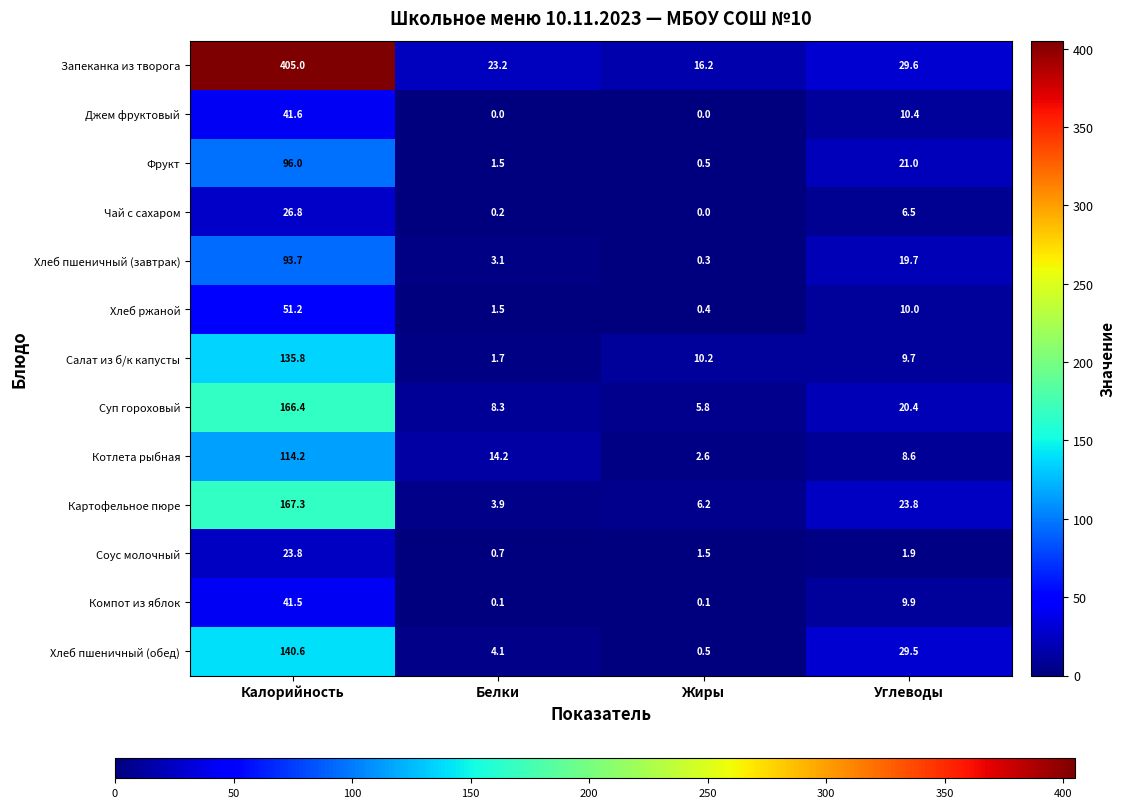

What is the total value across all series at Углеводы?

201.0